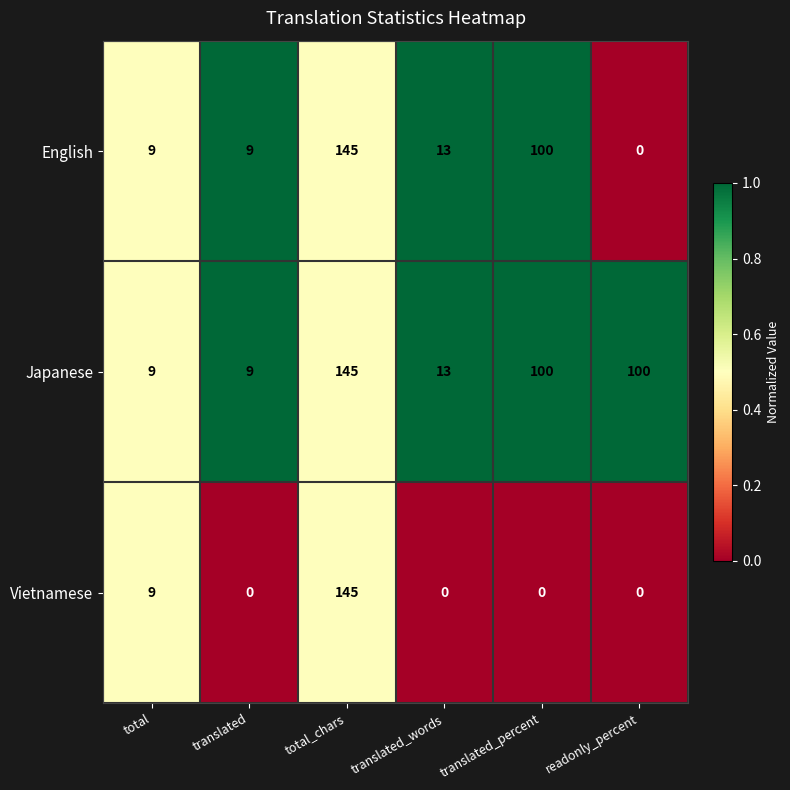

Which series changed the most between total and readonly_percent?

Japanese